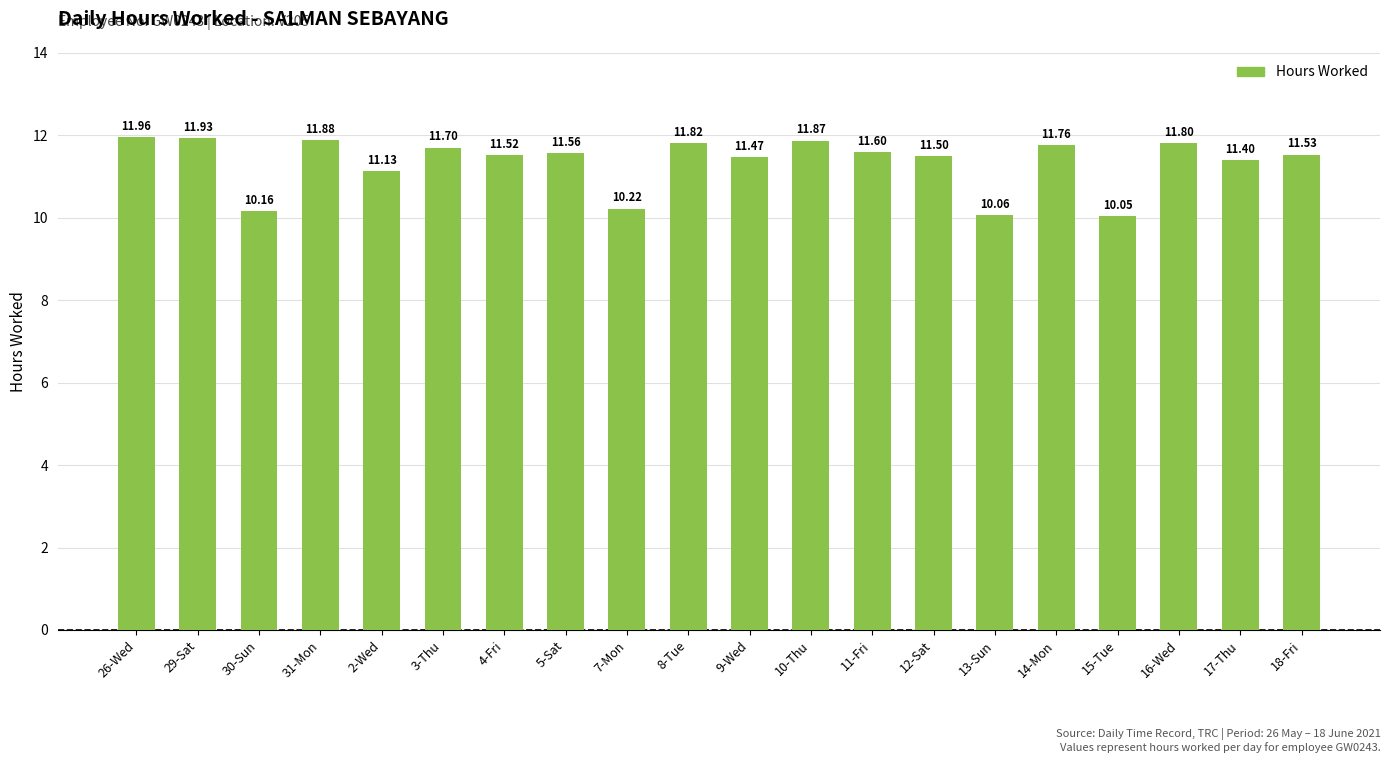

What is the change in value from 2-Wed to 11-Fri?

+0.5